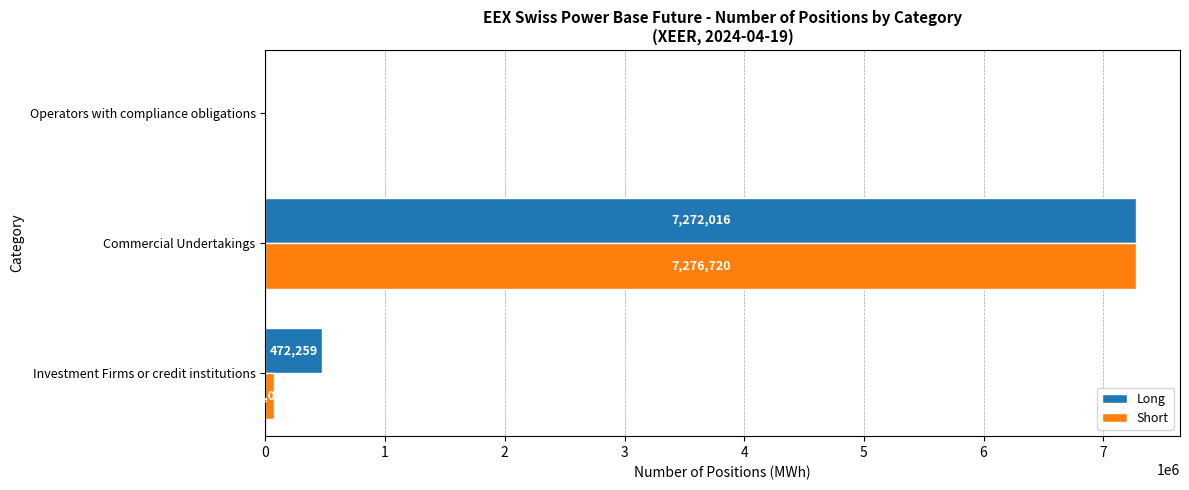

How many values in Short are above zero?

2